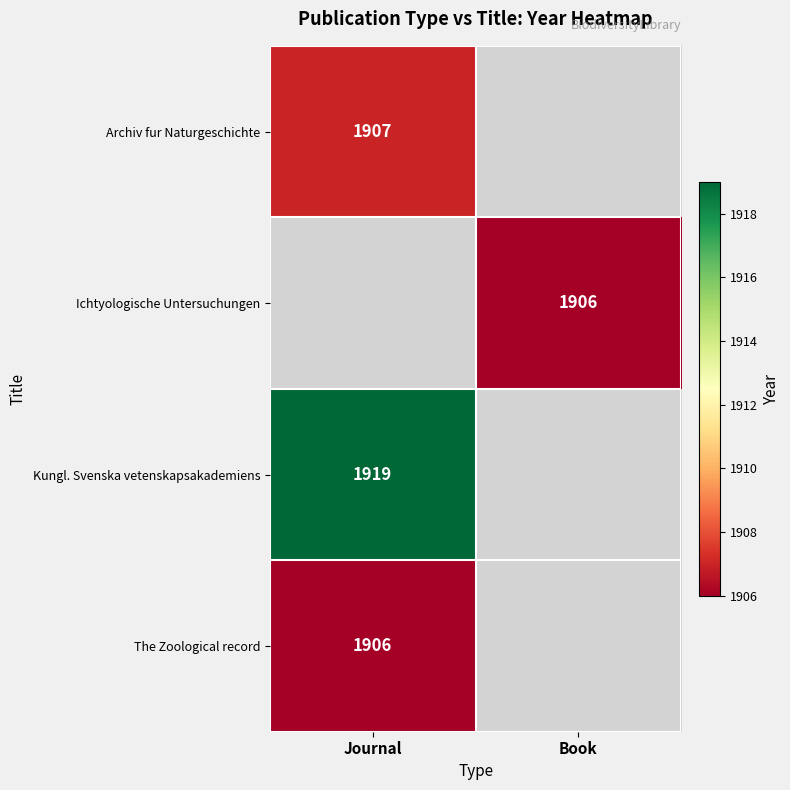

The The Zoological record series shows 1906 at Journal. True or false?

True